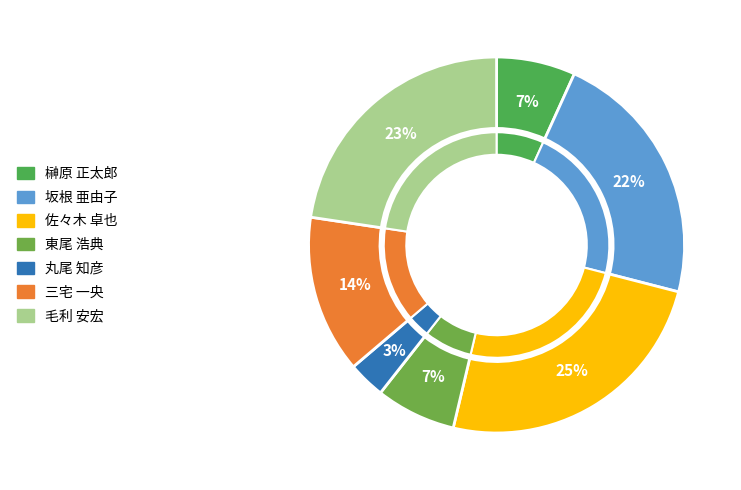

Which category has the biggest portion of the pie?

佐々木 卓也